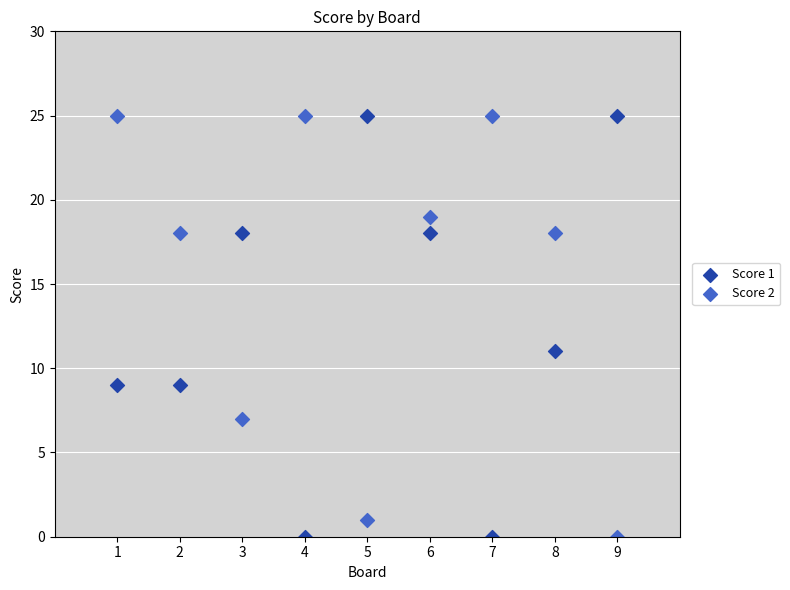

What is the X range (max minus min) for the scatter plot?

8